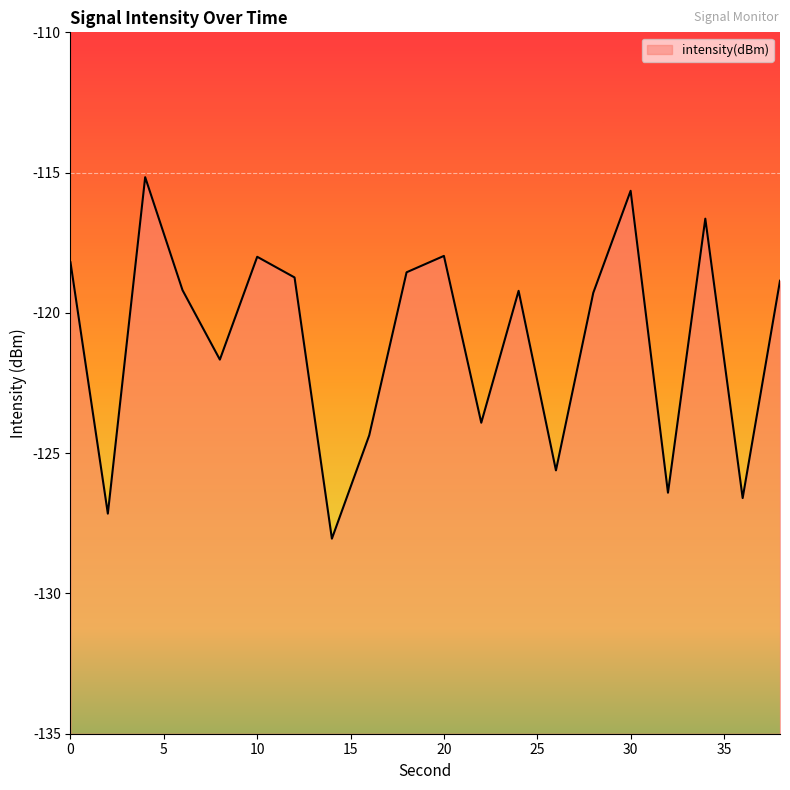

True or false: the data shows -63.5 at 34.

False